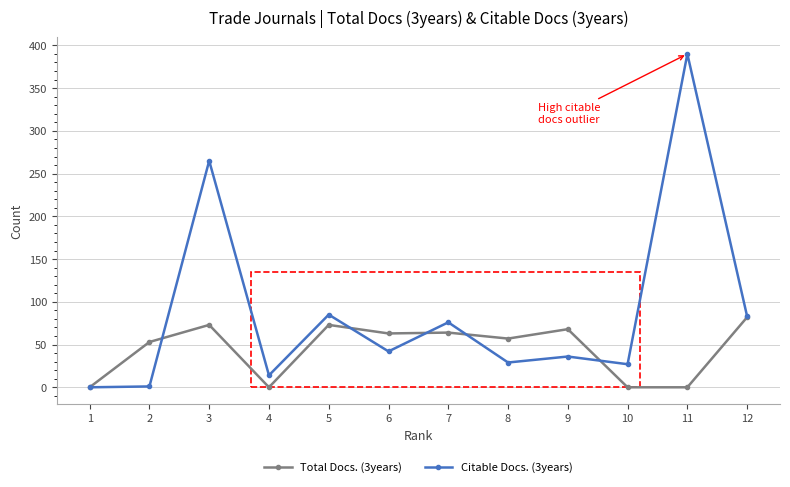

Between 9 and 11, which series saw the biggest shift?

Citable Docs. (3years)